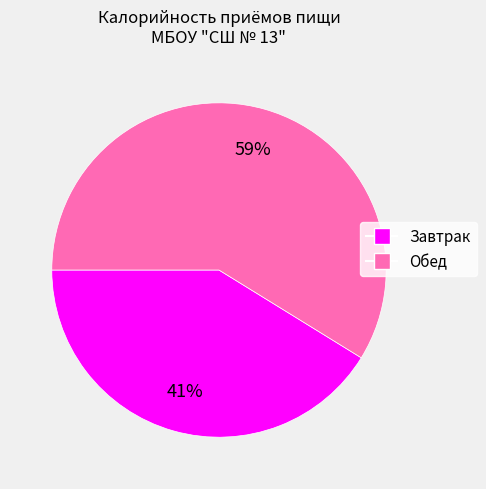

What percentage is the Завтрак slice, to the nearest percent?

41%